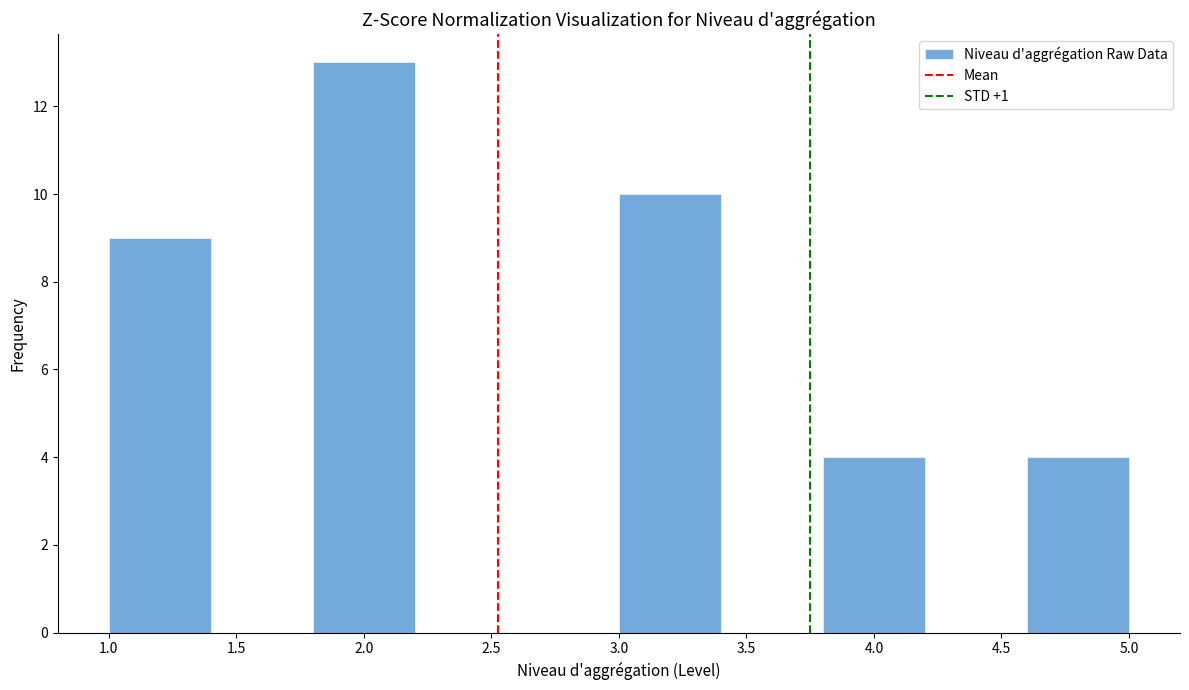

Reading left to right, list every bar in this chart as the range it spans on the x-axis followed by its height. The values are not printed on the chart, so give them approximately, as read against the axis.

1.0 to 1.4: 9
1.4 to 1.8: 0
1.8 to 2.2: 13
2.2 to 2.6: 0
2.6 to 3.0: 0
3.0 to 3.4: 10
3.4 to 3.8: 0
3.8 to 4.2: 4
4.2 to 4.6: 0
4.6 to 5.0: 4